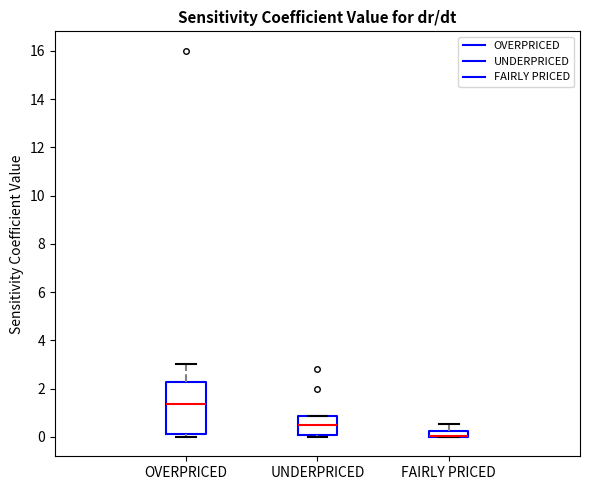

Which box is the tallest, from its lower edge to its upper edge?

OVERPRICED